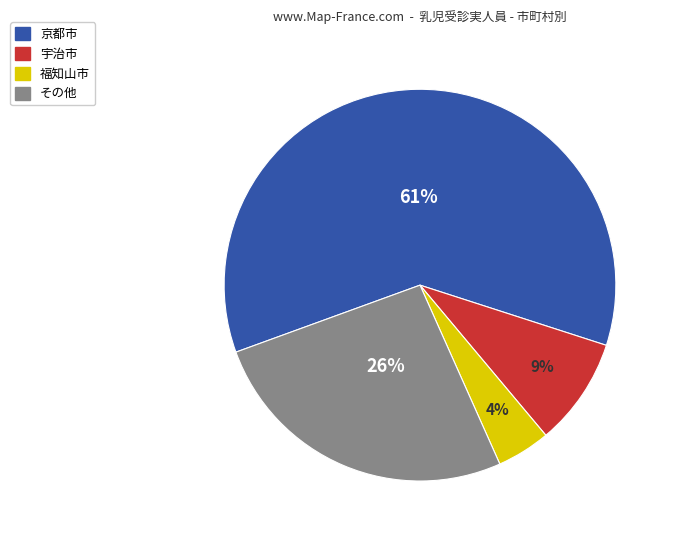

To the nearest percent, what is the average slice percentage?

25%